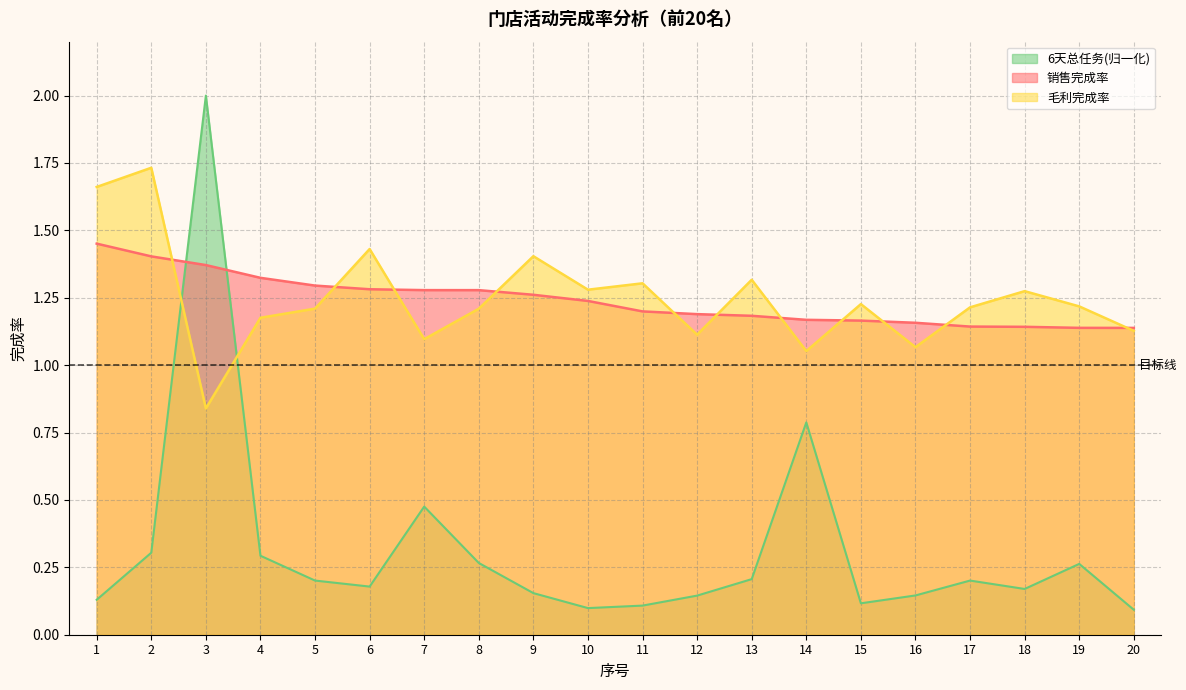

What is the sum of the 6天总任务 values at 8 and 12?

0.4